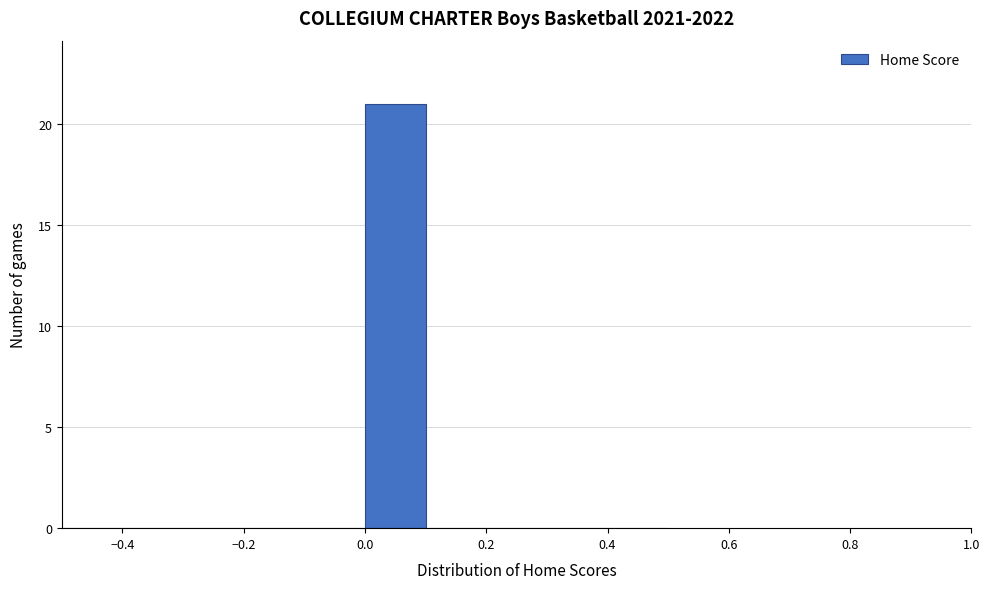

Reading left to right, transcribe this chart: for each bar, give the range it covers on the x-axis and its height. The values are not printed on the chart, so give them approximately, as read against the axis.

-0.5 to -0.4: 0
-0.4 to -0.3: 0
-0.3 to -0.2: 0
-0.2 to -0.1: 0
-0.1 to 0.0: 0
0.0 to 0.1: 21
0.1 to 0.2: 0
0.2 to 0.3: 0
0.3 to 0.4: 0
0.4 to 0.5: 0